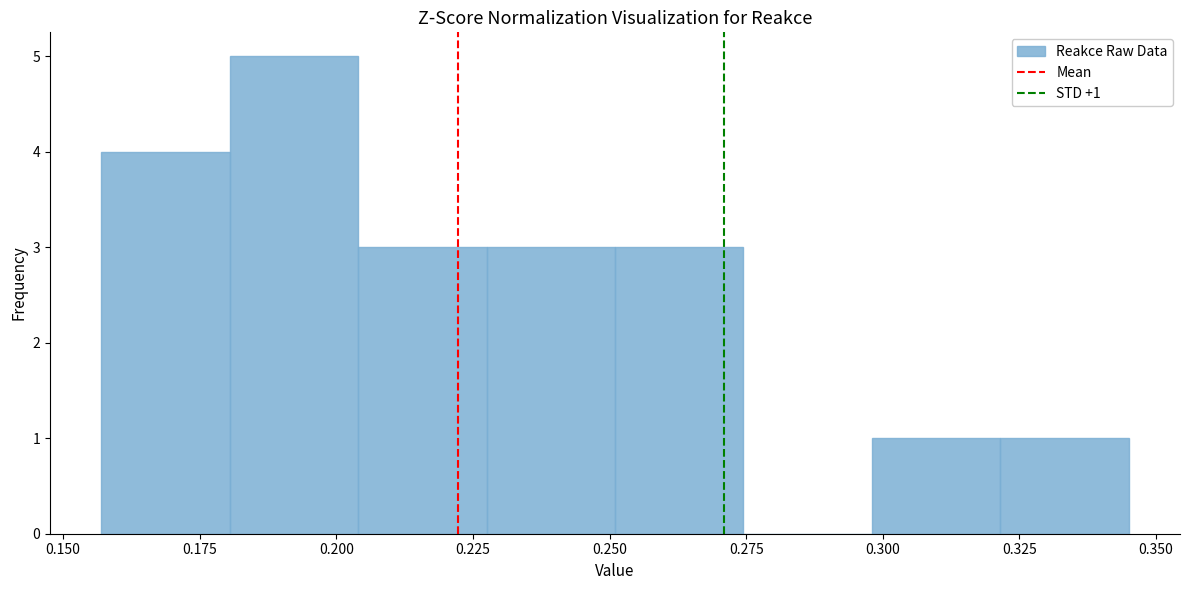

Which range on the x-axis has the tallest bar?

0.180 to 0.205